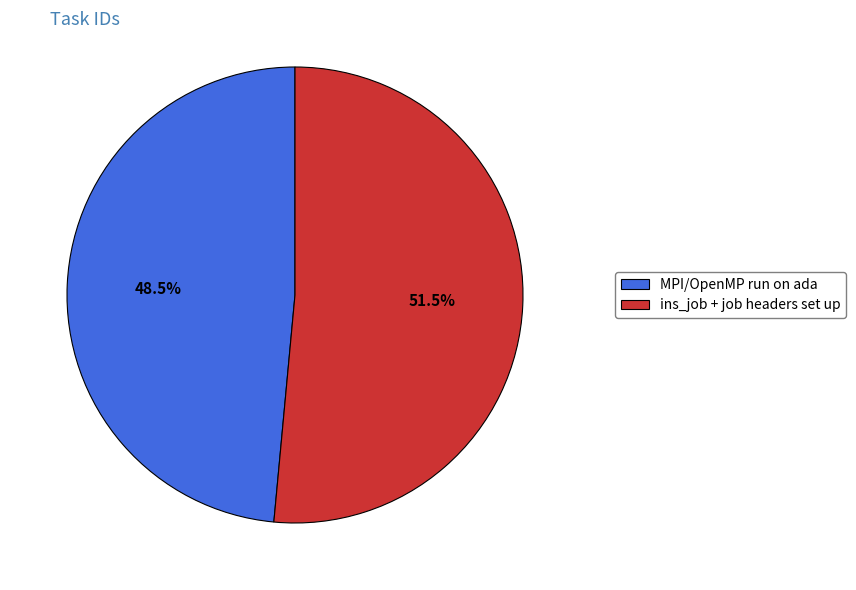

Combined, do MPI/OpenMP run on ada and ins_job + job headers set up account for over 50%?

Yes